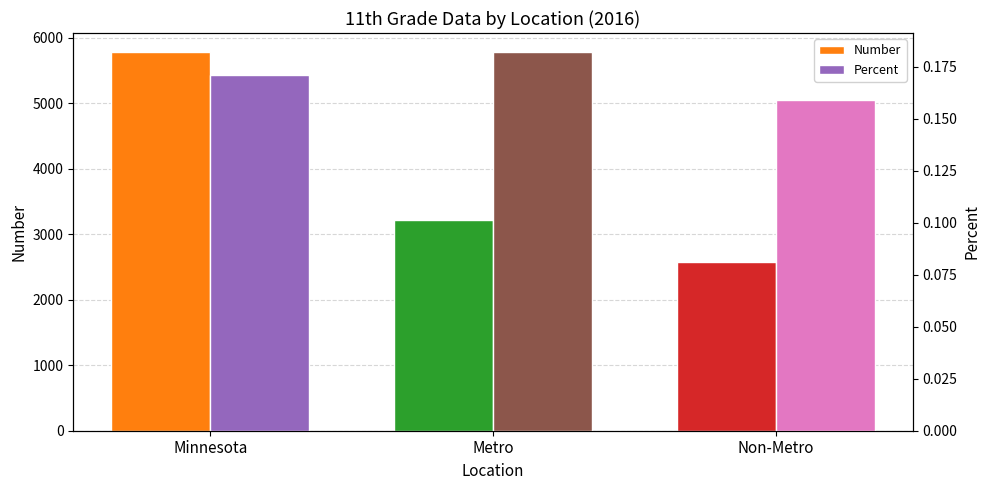

Rank the categories by Number value from lowest to highest.

Non-Metro, Metro, Minnesota